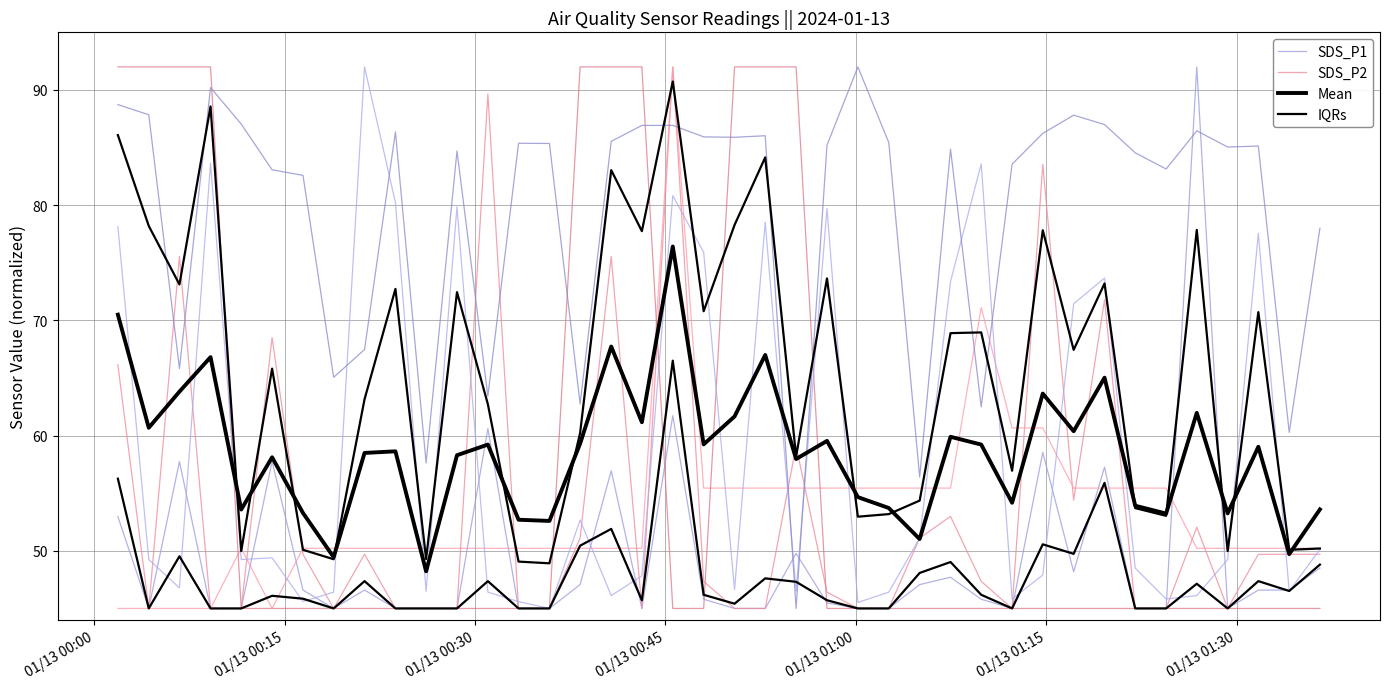

At which label does Mean first exceed 59?

01/13 00:00